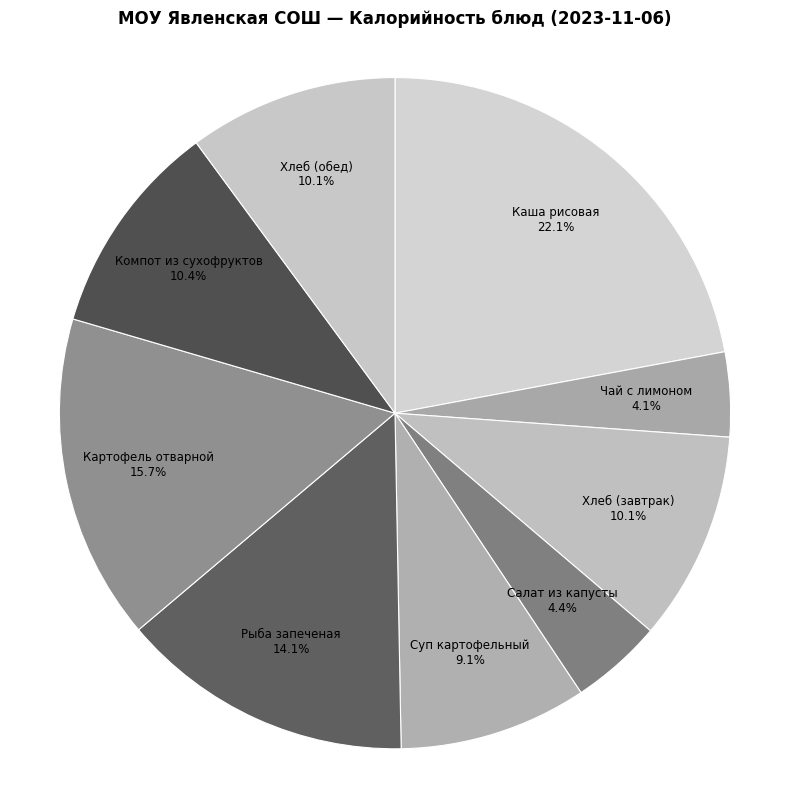

How many segments does this pie chart have?

9